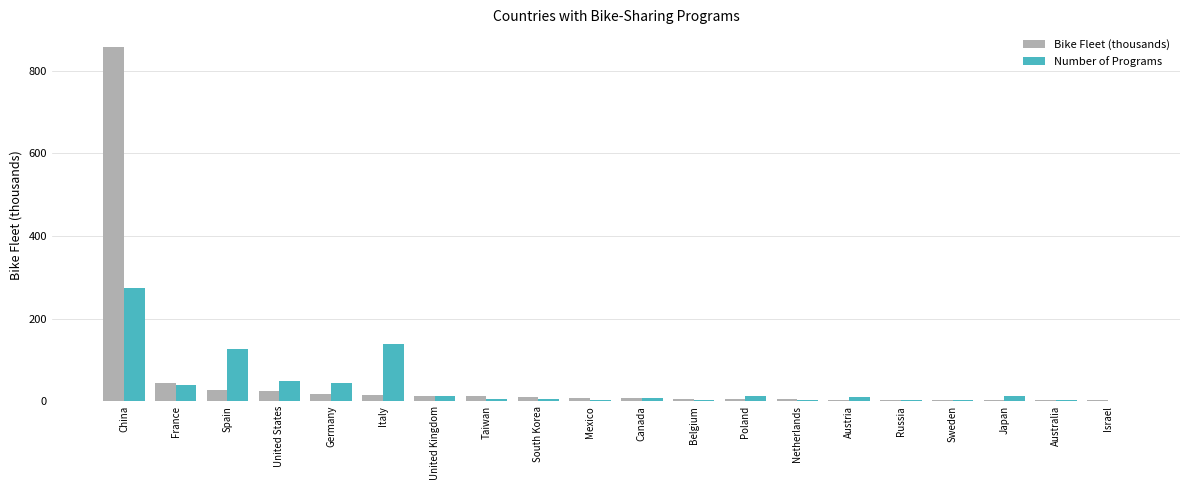

Is it true that Number of Programs equals 68.8 at France?

False